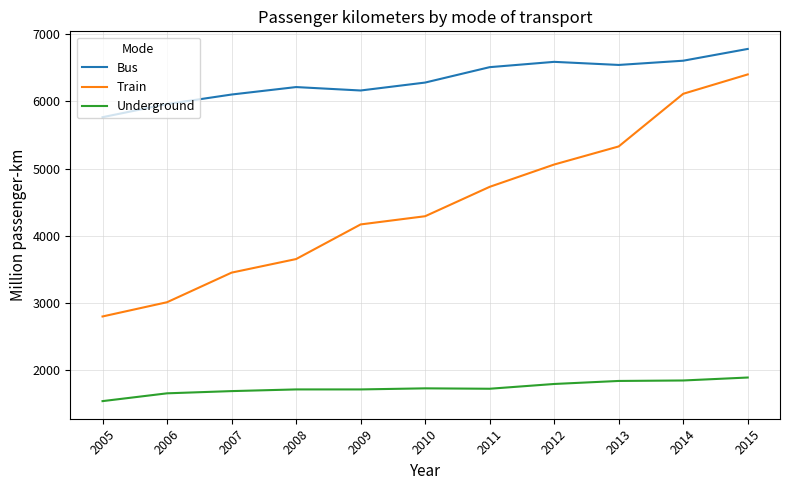

What is the difference between the maximum and minimum values in the Train series?

3600